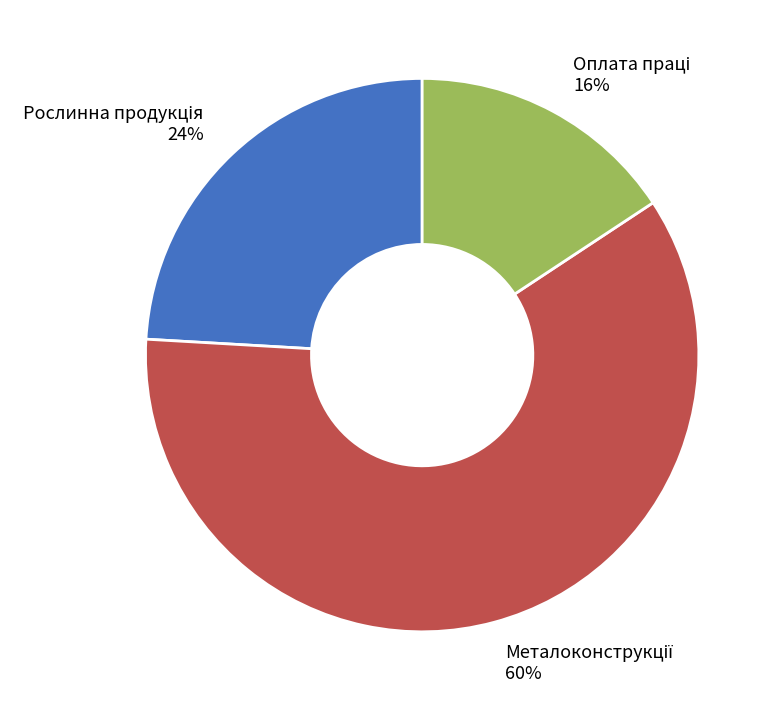

Does any single category account for the majority?

Yes